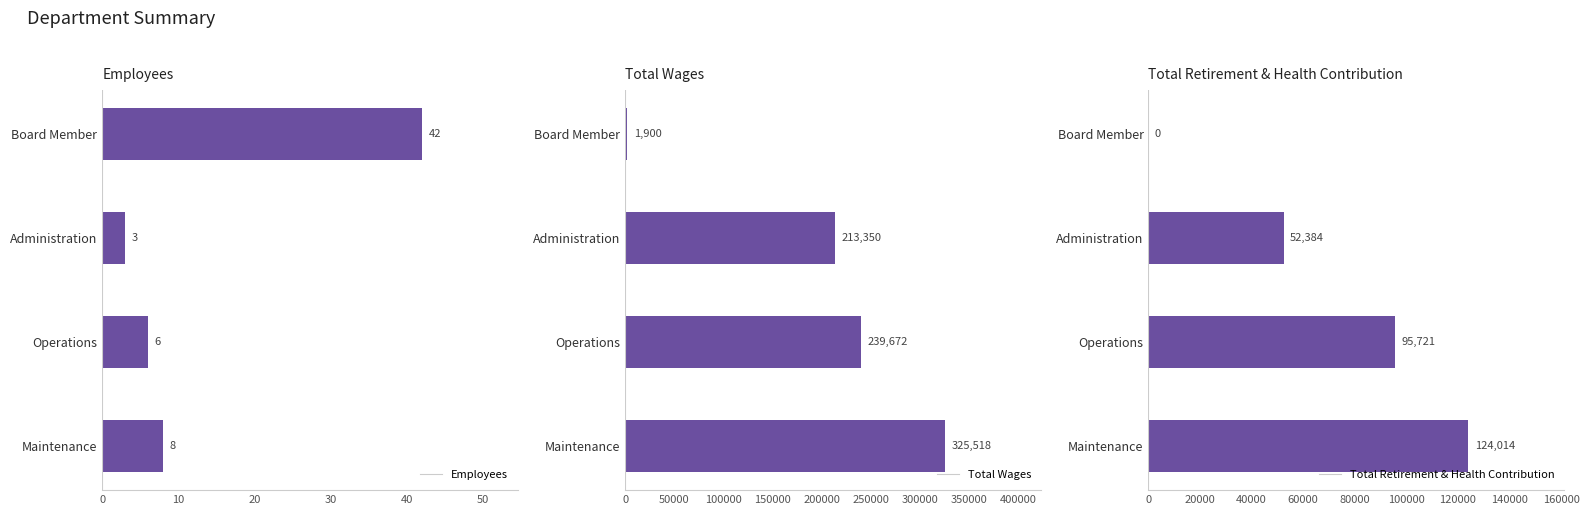

The Employees series shows 2 at Operations. True or false?

False